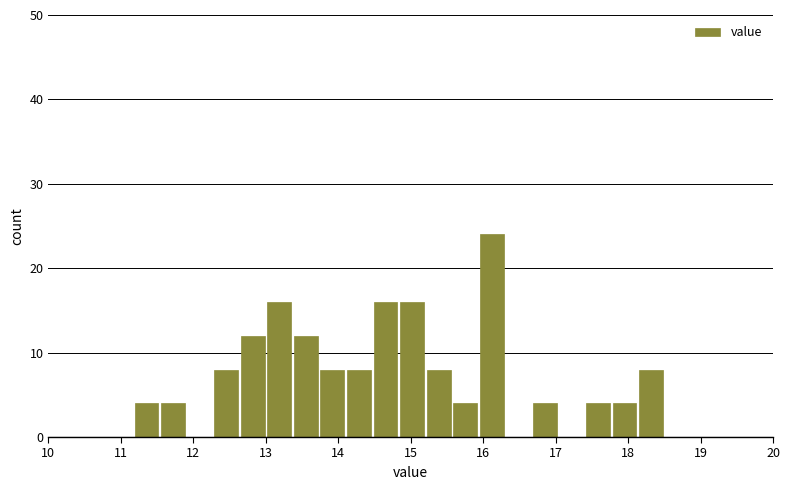

Read against the x-axis, roughly where is the centre of the tallest bar?

16.1